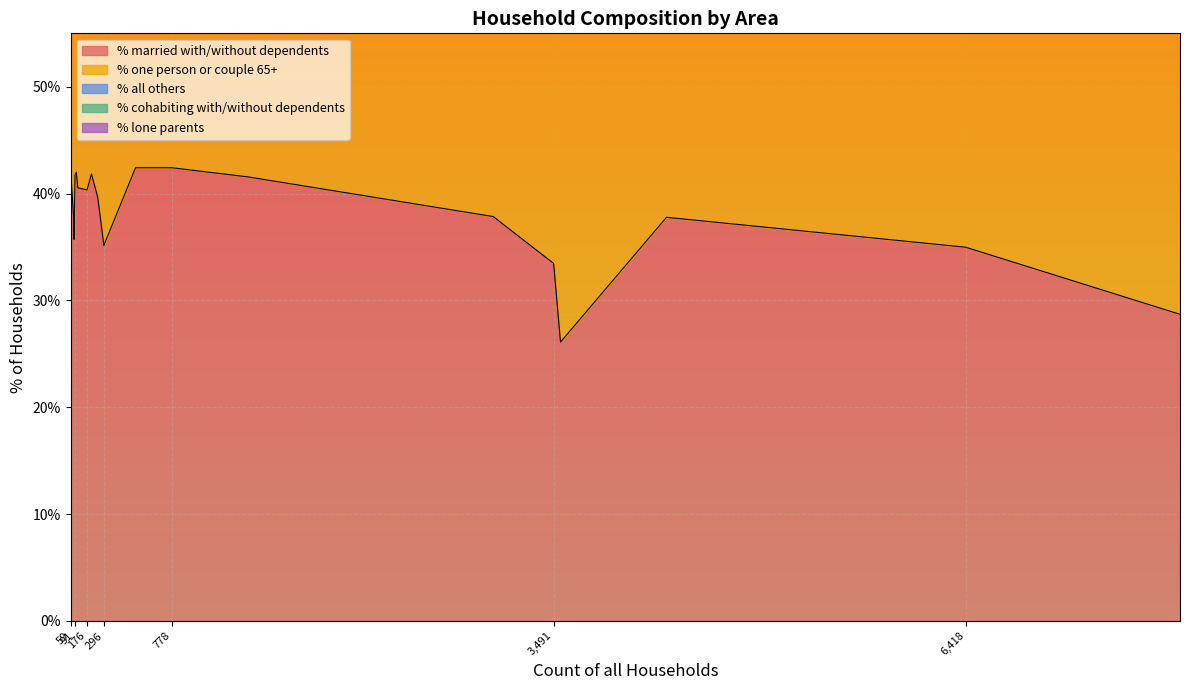

True or false: % all others has more than 0 points higher than both neighbors.

True